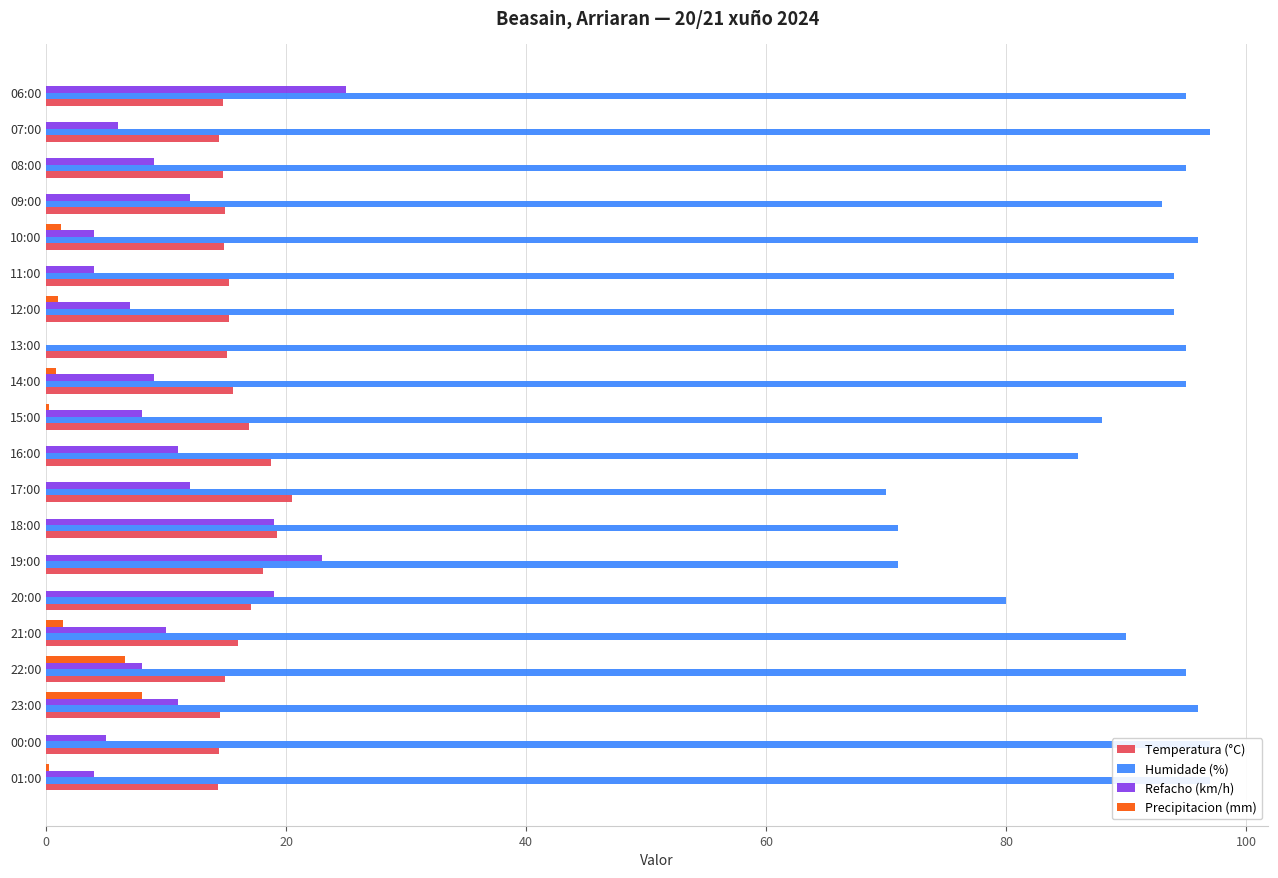

What is the value of the Temperatura (°C) bar at the 13th from the left?

15.1